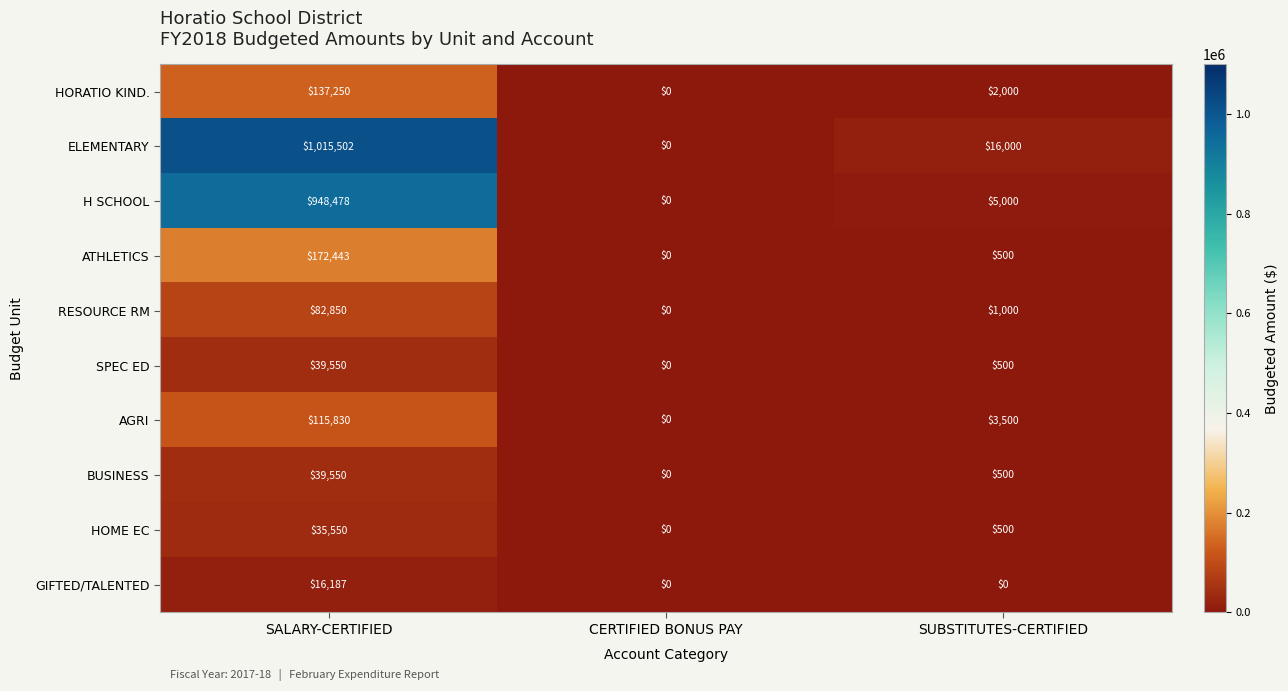

Count the number of data series in this chart.

10